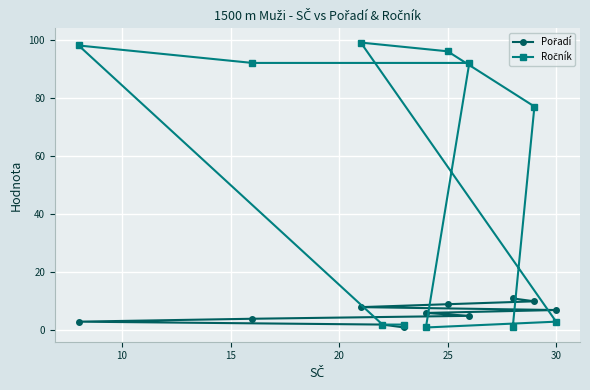

At how many categories does at least one series exceed 28?

6